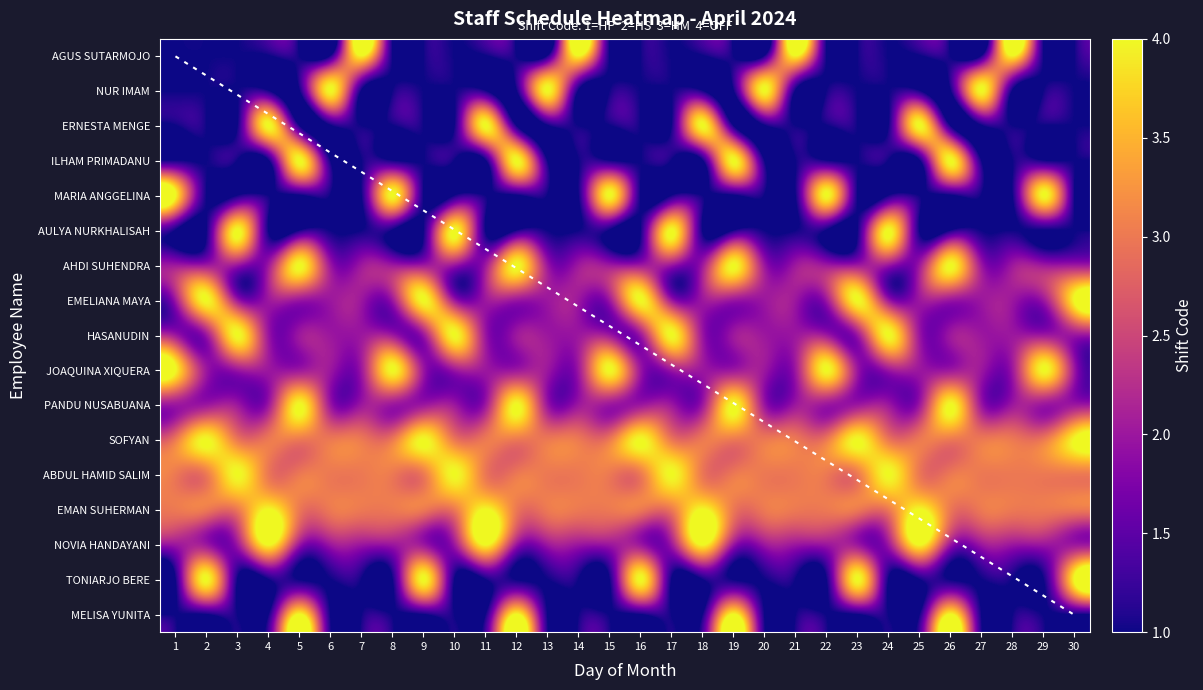

At which label is ILHAM PRIMADANU closest to 2?

1